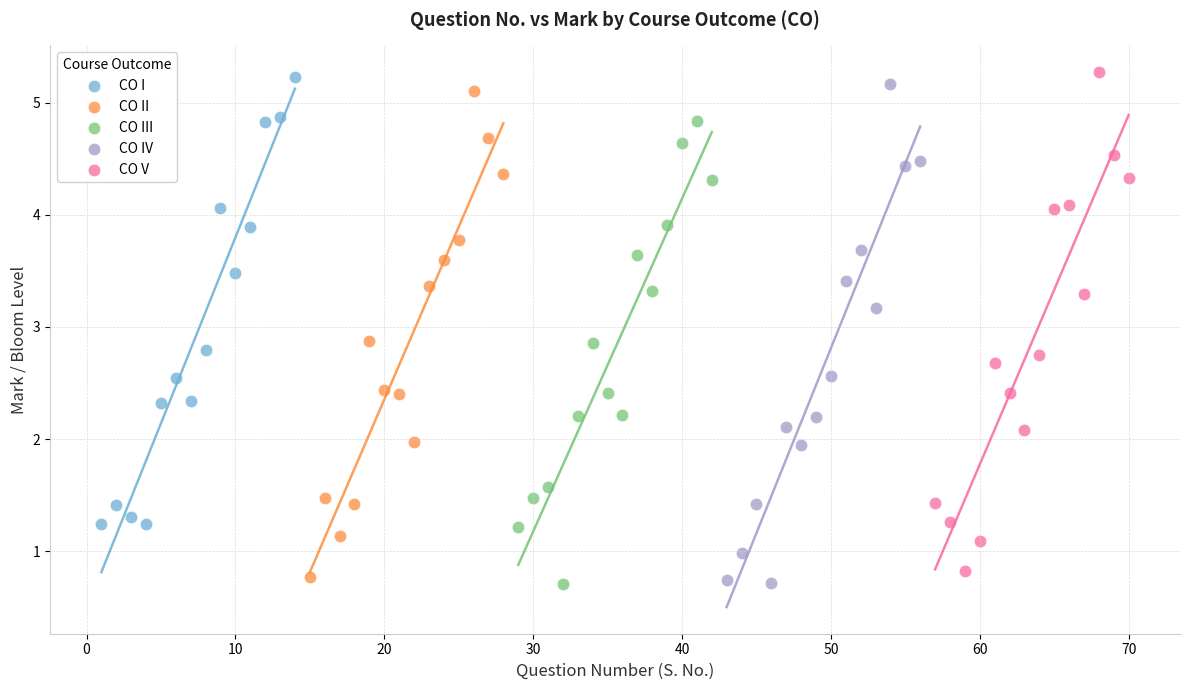

What are all the series names shown in the legend?

CO I, CO II, CO III, CO IV, CO V